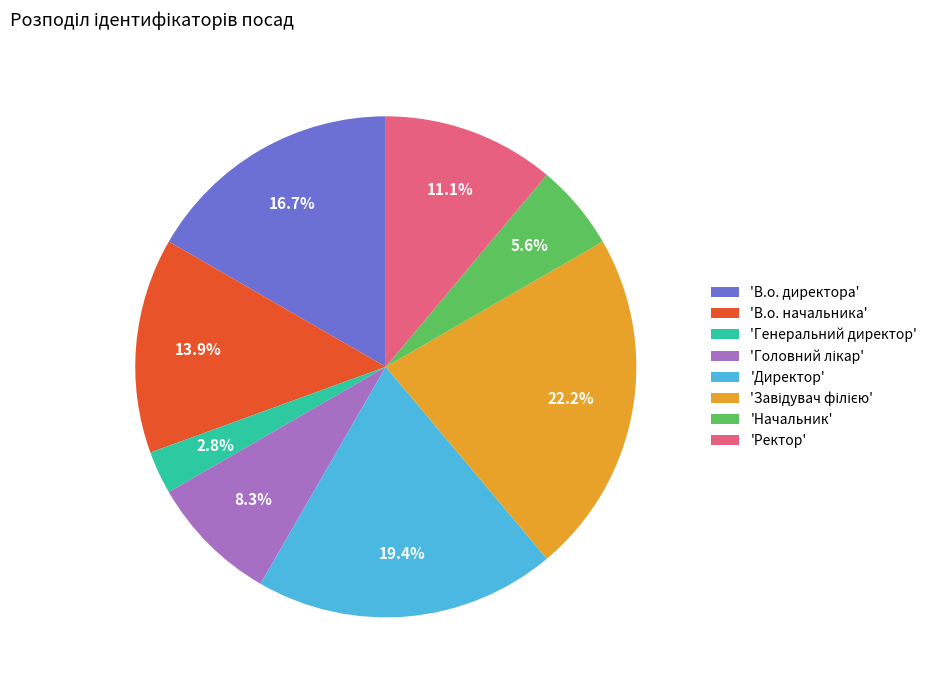

Which category has the smallest portion of the pie?

'Генеральний директор'